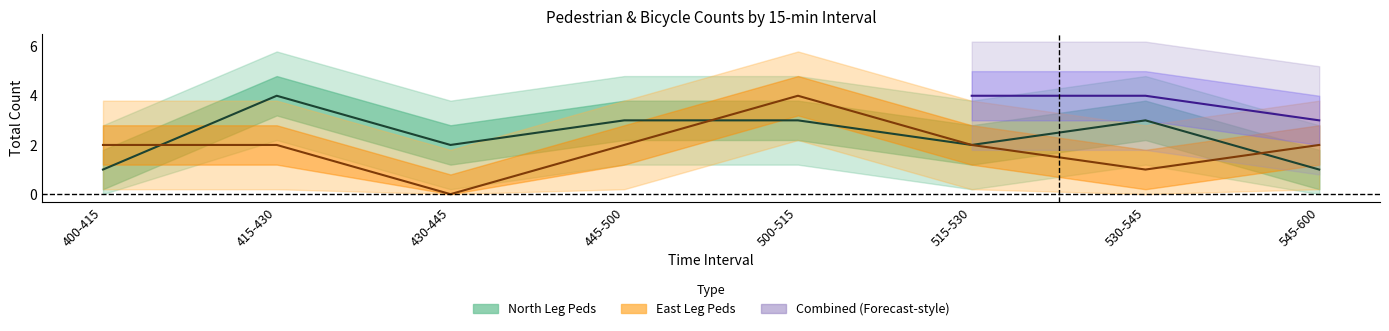

Where does the North Leg Peds series first go above 3?

415-430